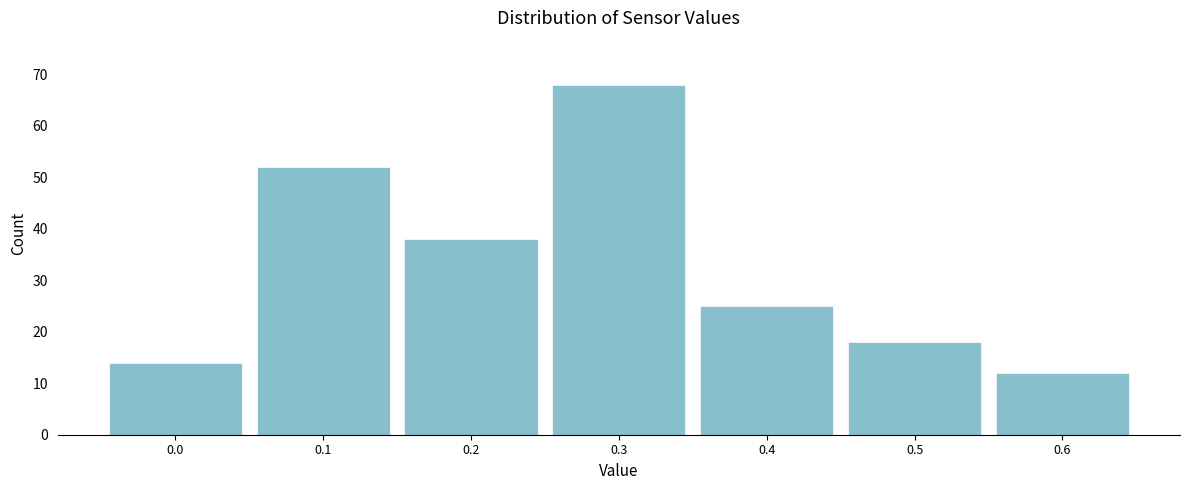

Reading left to right, transcribe all the data shown in this chart.

14	52	38	68	25	18	12